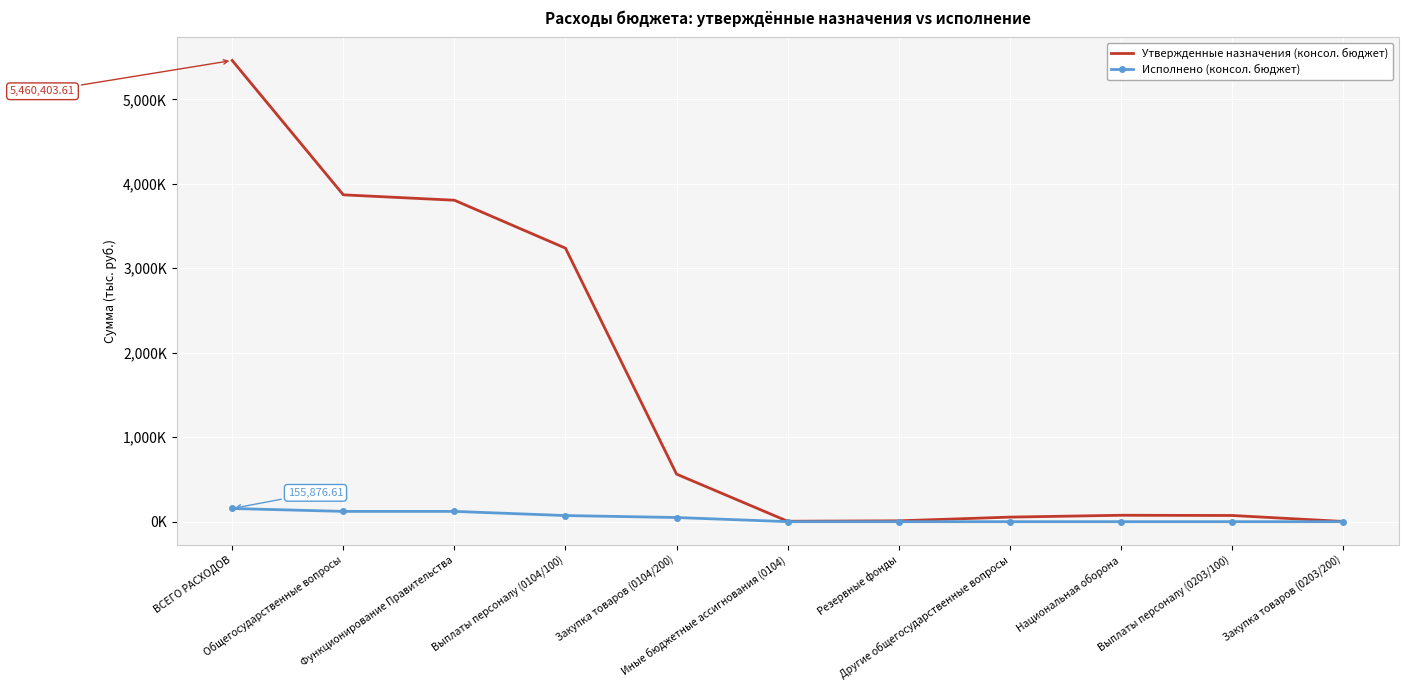

What is the difference between the maximum and minimum values in the Исполнено (консол. бюджет) series?

155876.6